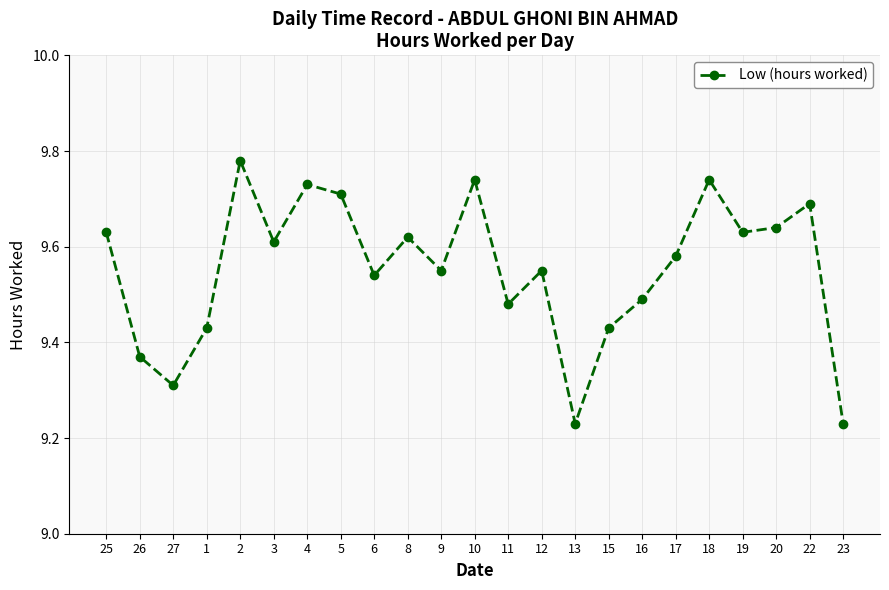

The chart shows a value of 4.2 at 11. True or false?

False